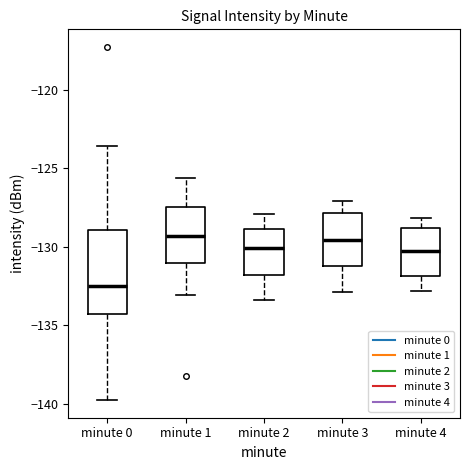

Where does the median line of the box for minute 4 sit on the y-axis? The values are not printed on the chart, so give them approximately, as read against the axis.

-130.0